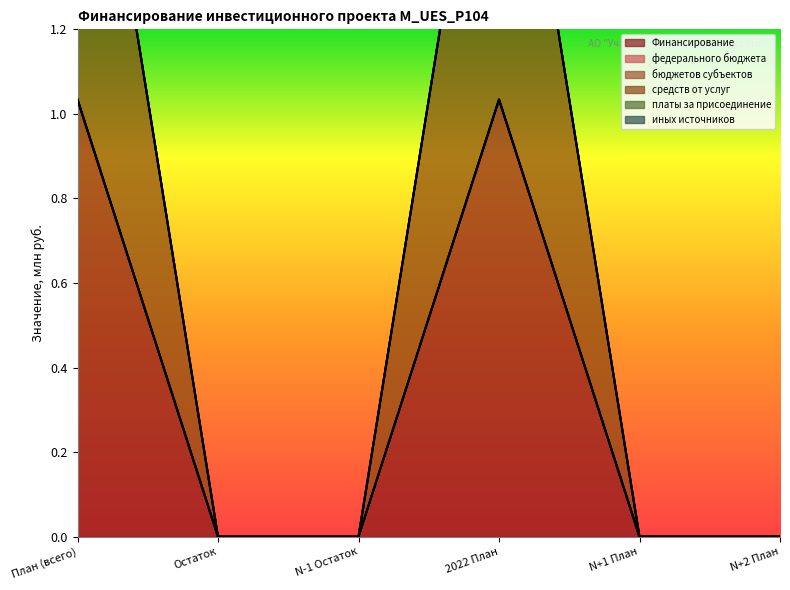

Reading right to left, transcribe all the data shown in this chart.

Финансирование: 0.0	0.0	1.0	0.0	0.0	1.0
федерального бюджета: 0.0	0.0	0.0	0.0	0.0	0.0
бюджетов субъектов: 0.0	0.0	0.0	0.0	0.0	0.0
средств от услуг: 0.0	0.0	1.0	0.0	0.0	1.0
платы за присоединение: 0.0	0.0	0.0	0.0	0.0	0.0
иных источников: 0.0	0.0	0.0	0.0	0.0	0.0